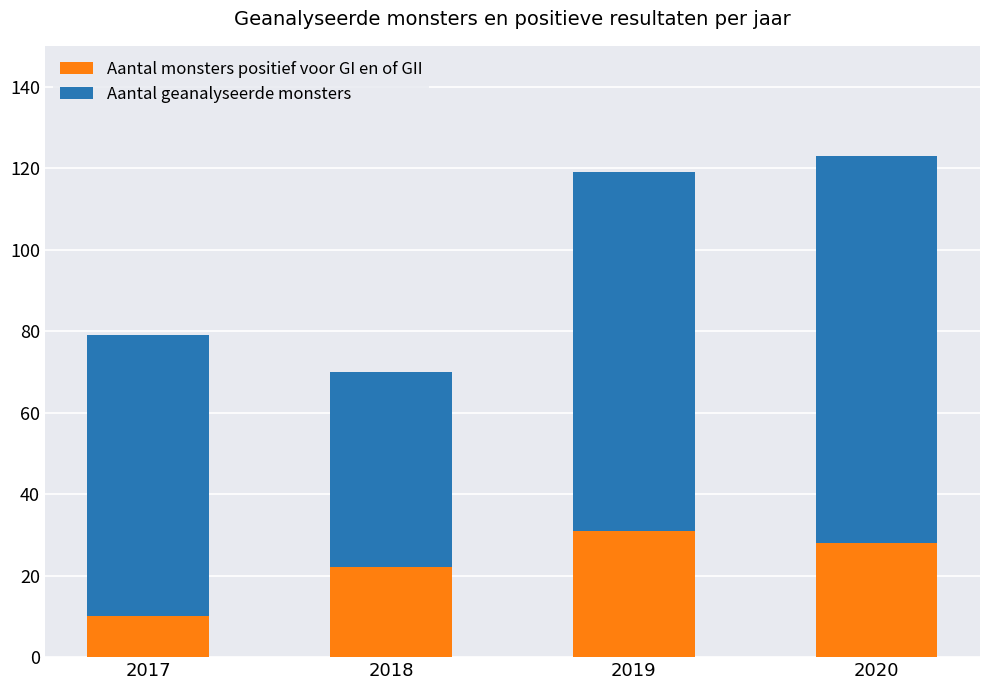

Which category has the highest value in the Aantal monsters positief voor GI en of GII series?

2019